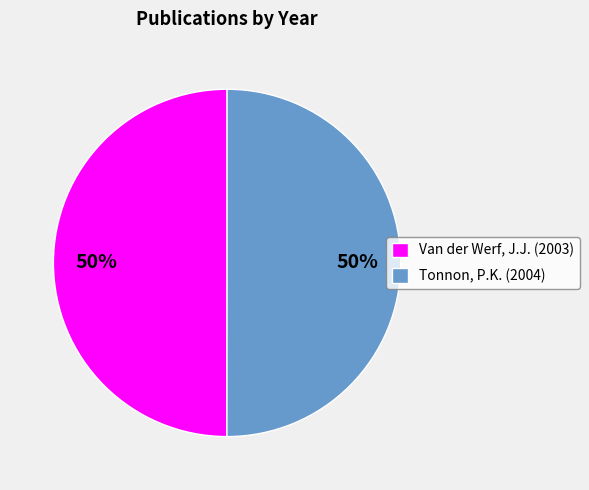

To the nearest percent, what is the average slice percentage?

50%